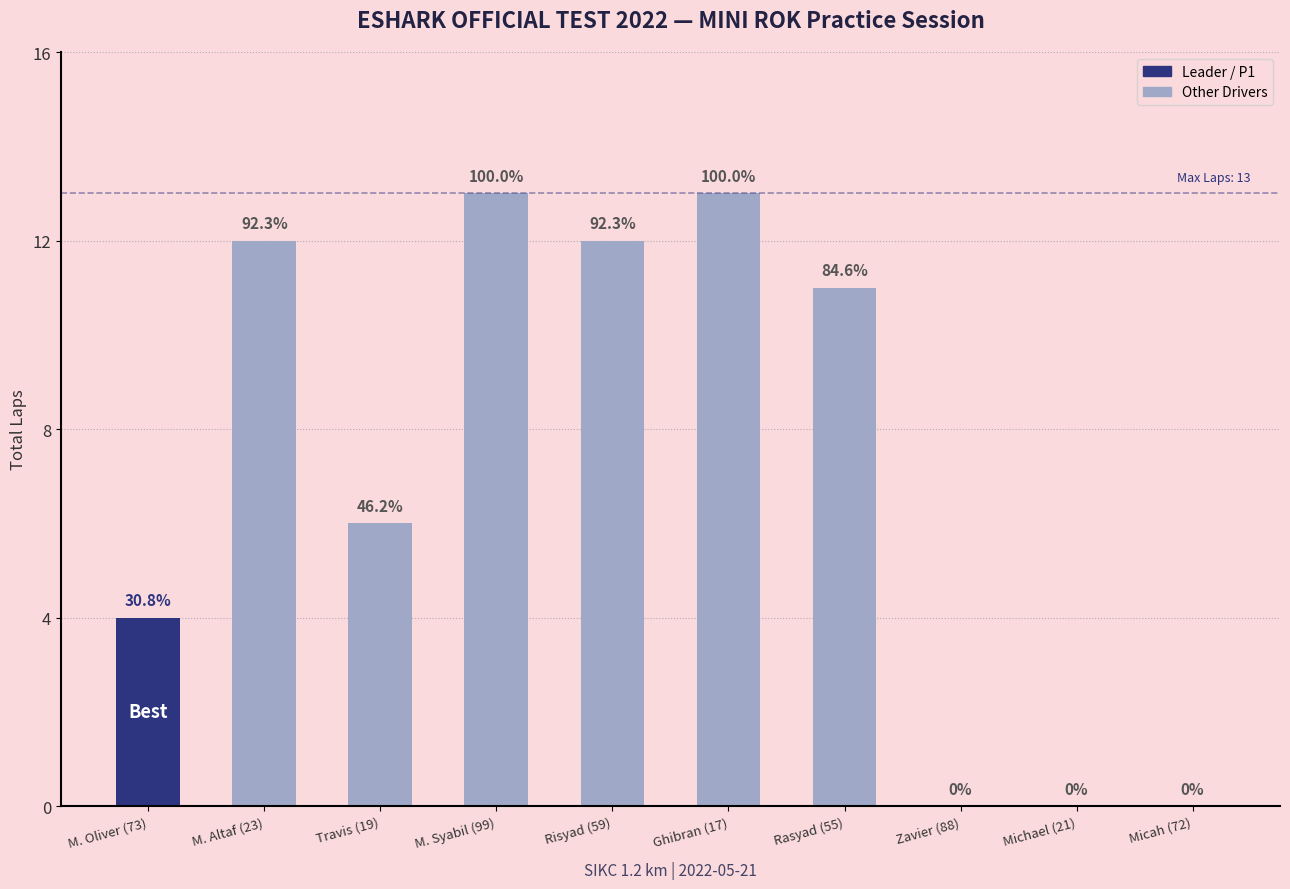

What is the difference between the maximum and minimum values?

13